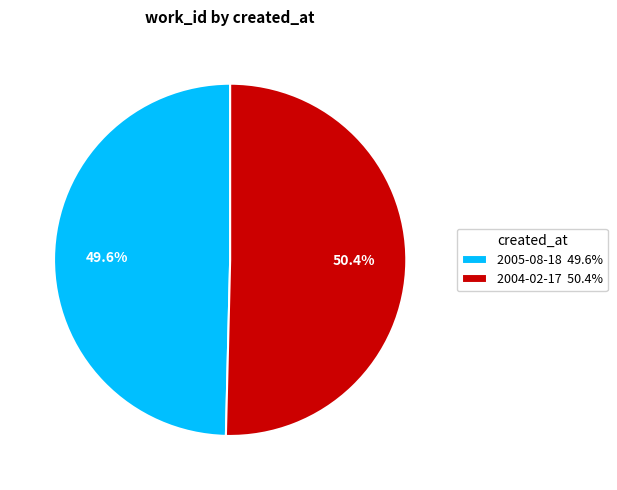

What is the ratio of the value at 2004-02-17 to the value at 2005-08-18?

1.0